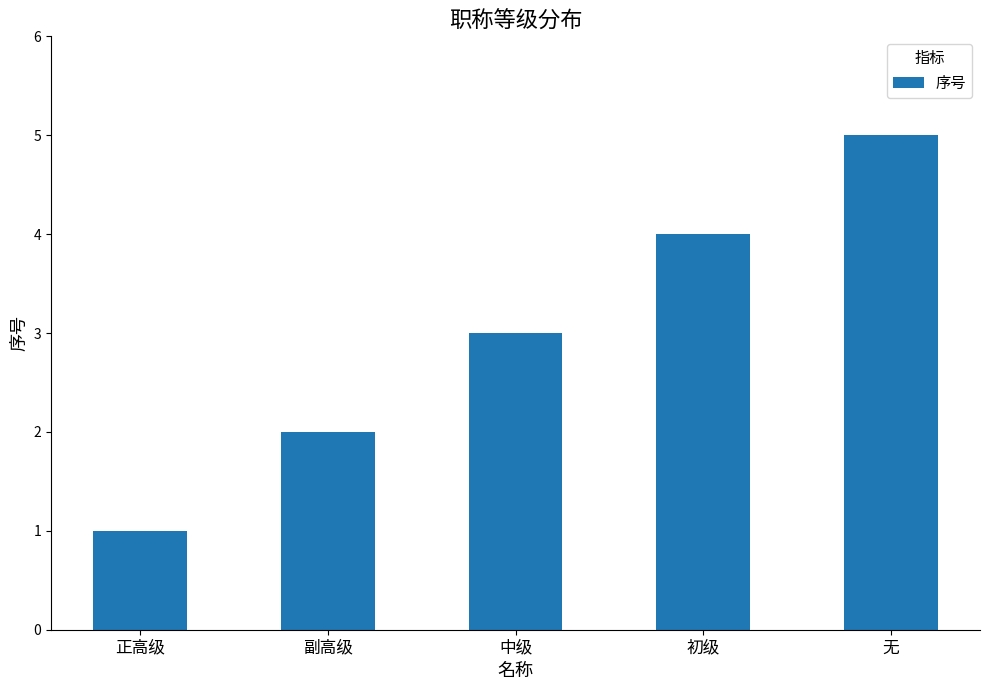

What is the label of the 2nd bar from the right?

初级